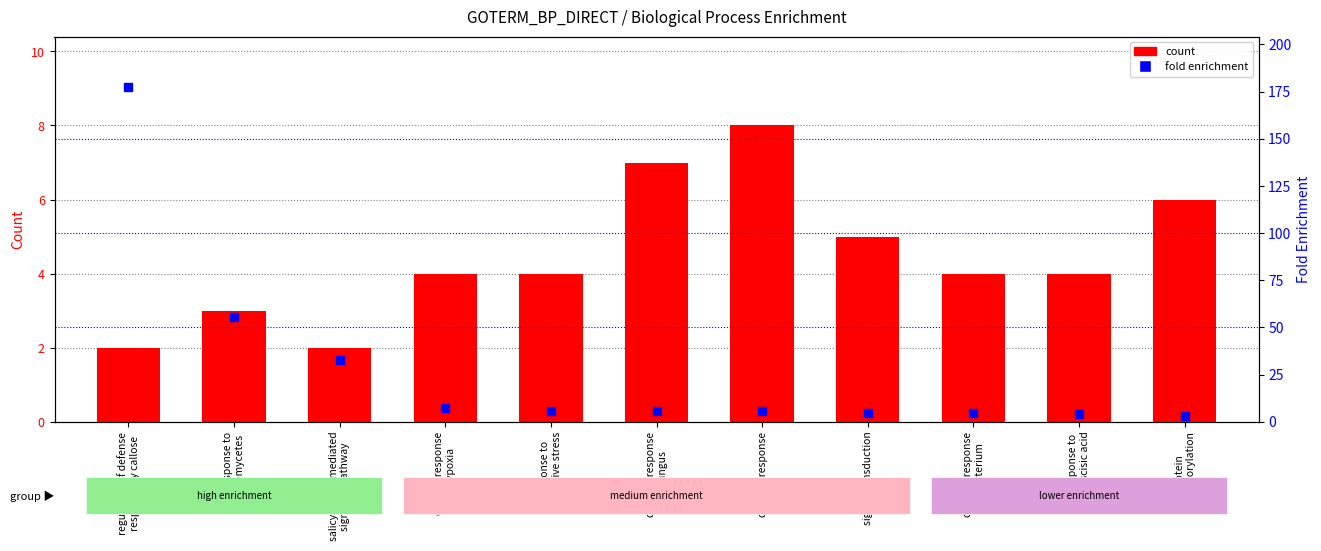

Which series has the widest spread of Y values?

fold enrichment